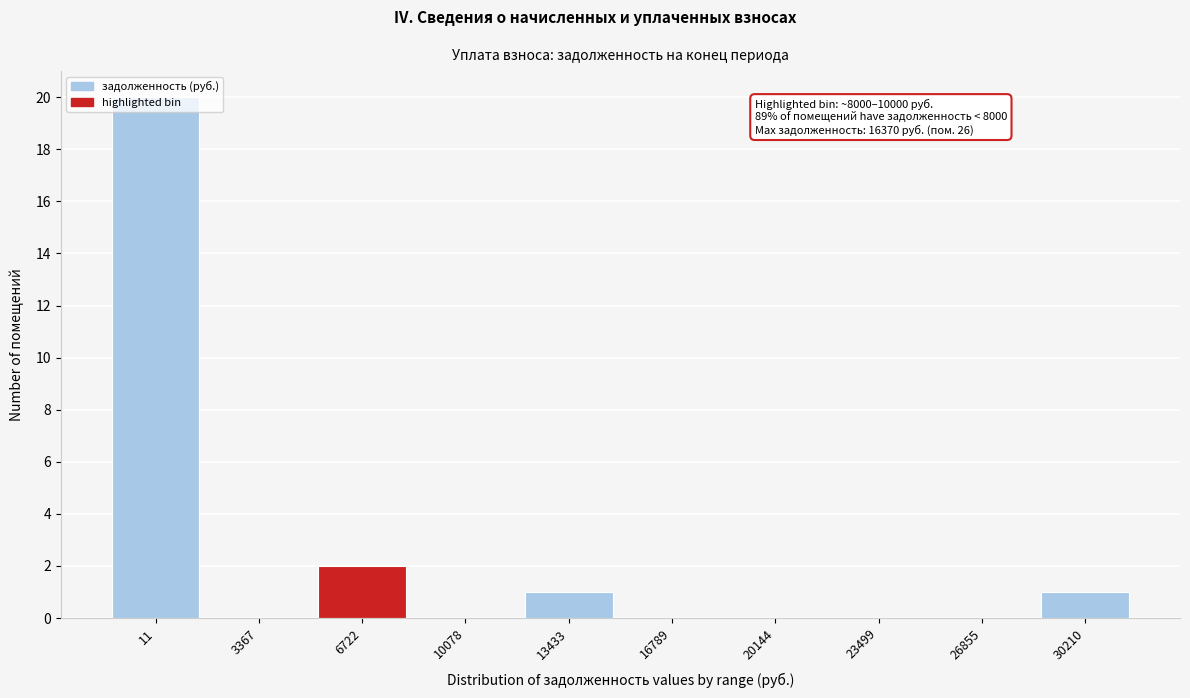

What is the greatest value displayed?

20